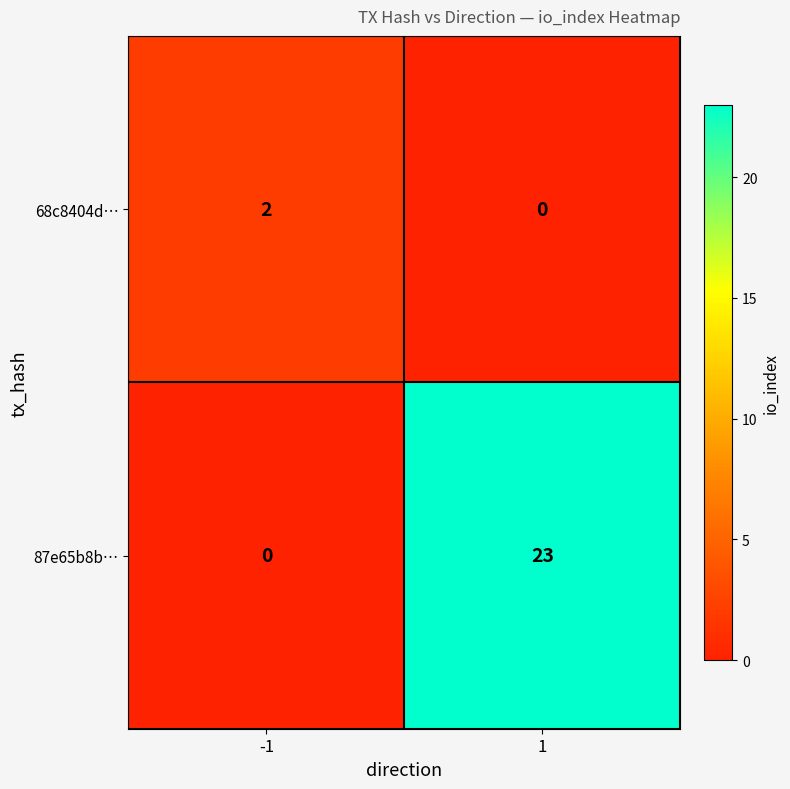

What is the maximum value for 87e65b8b…?

23